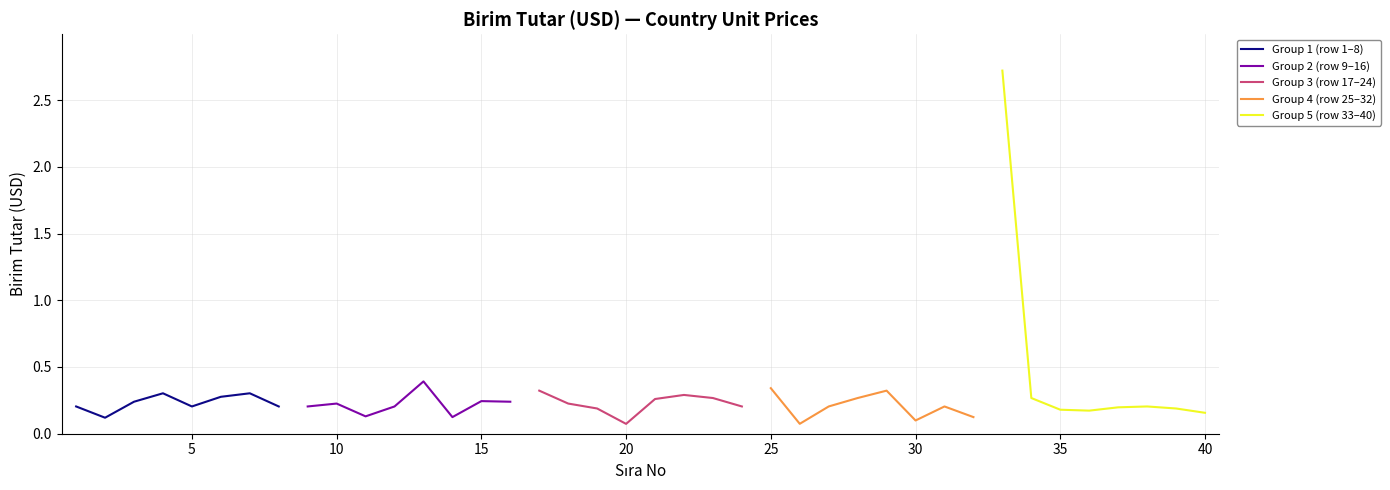

Is it true that Group 2 (row 9–16) equals 0.1 at 10?

False